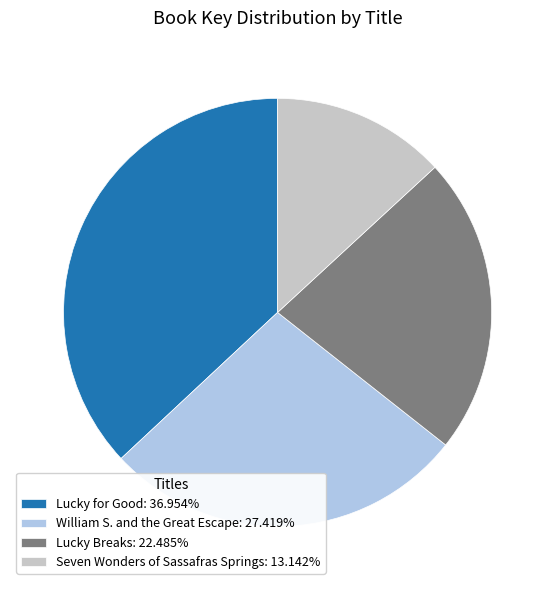

What is the largest slice in the pie chart?

Lucky for Good